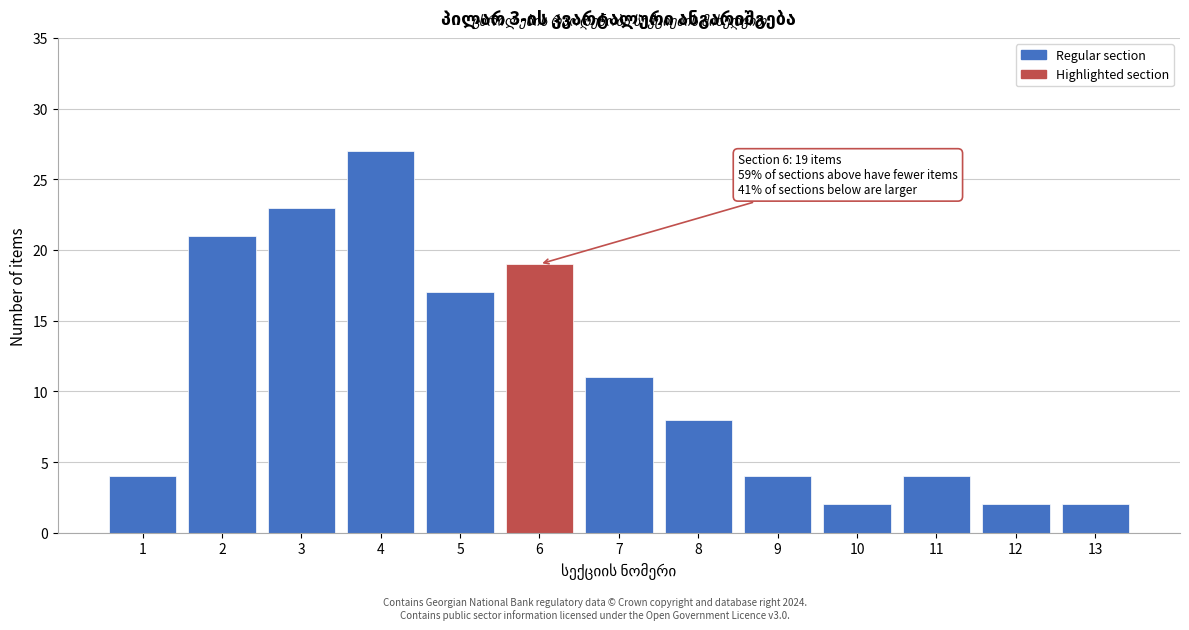

Reading left to right, what are all the values shown in this chart?

1=4	2=21	3=23	4=27	5=17	6=19	7=11	8=8	9=4	10=2	11=4	12=2	13=2